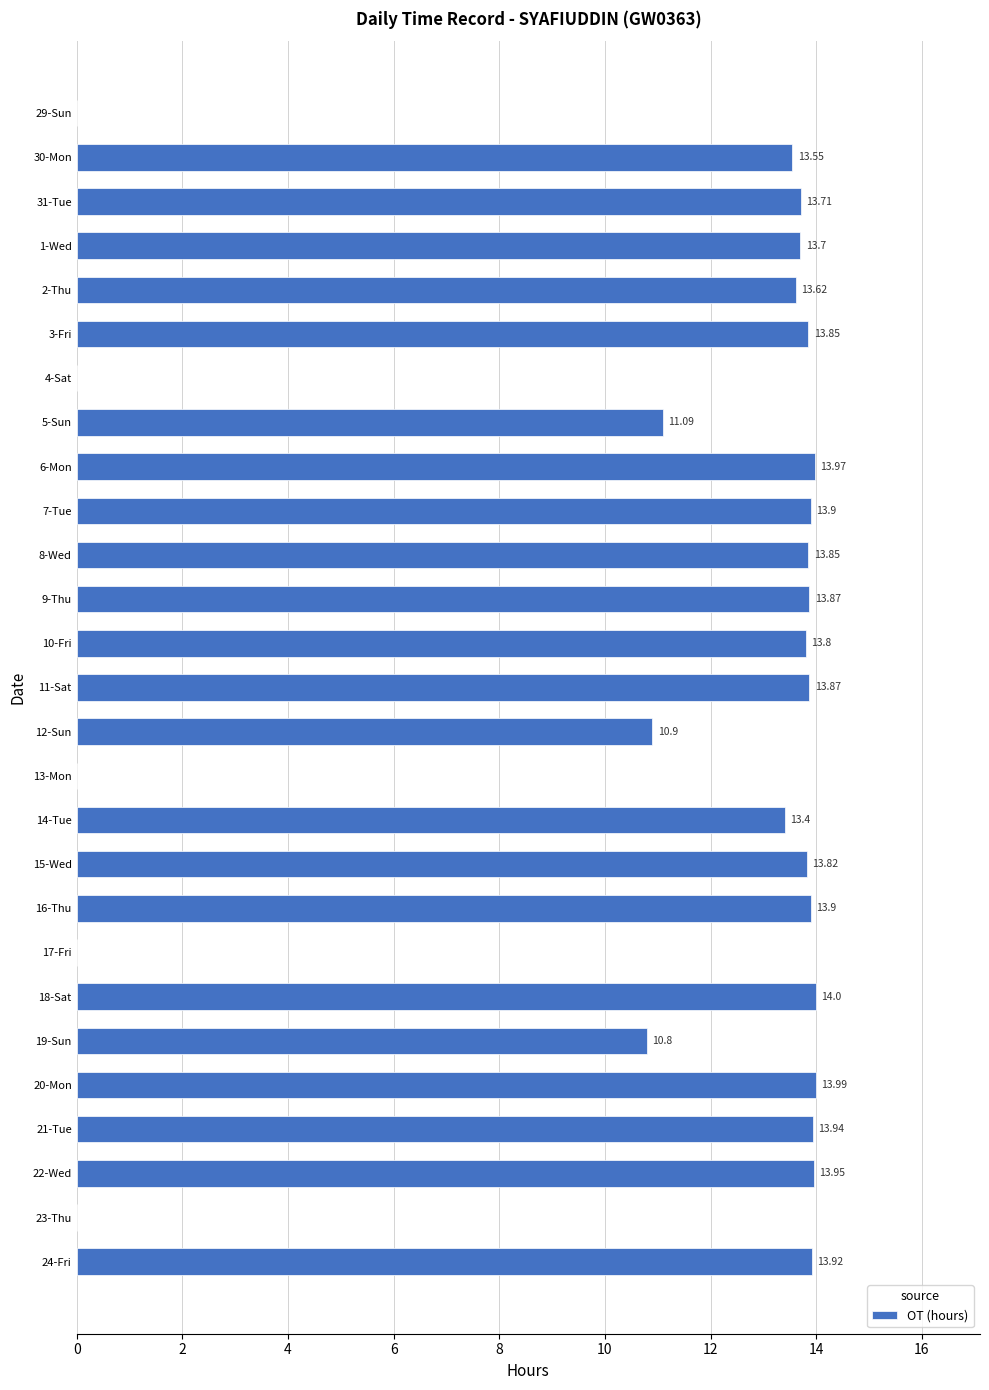

Between 3-Fri and 4-Sat, which is larger?

3-Fri